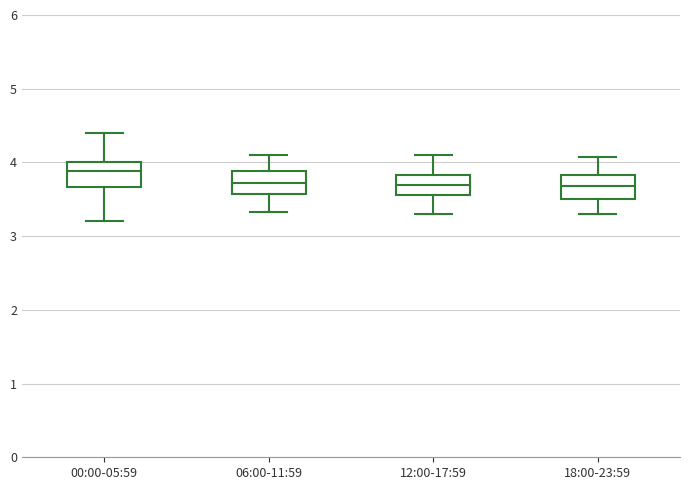

Where does the lower whisker of the box for 06:00-11:59 end on the y-axis? The values are not printed on the chart, so give them approximately, as read against the axis.

3.3